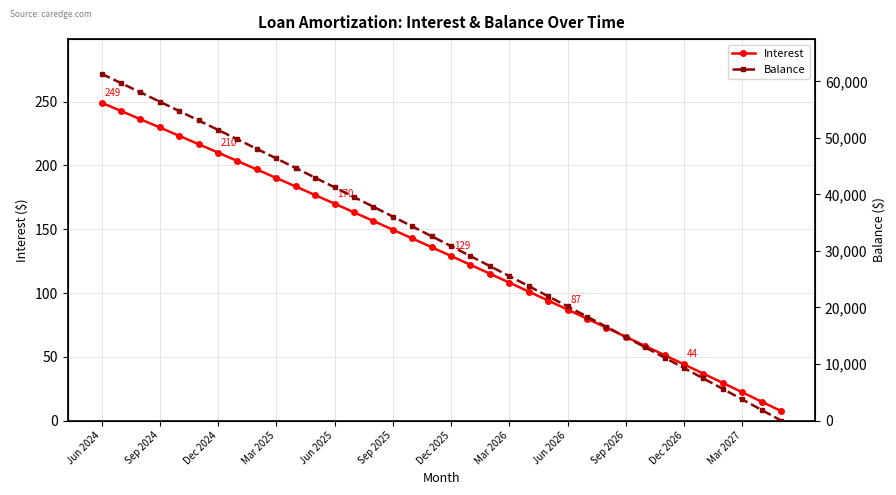

Is it true that Interest equals 44.0 at Dec 2026?

True